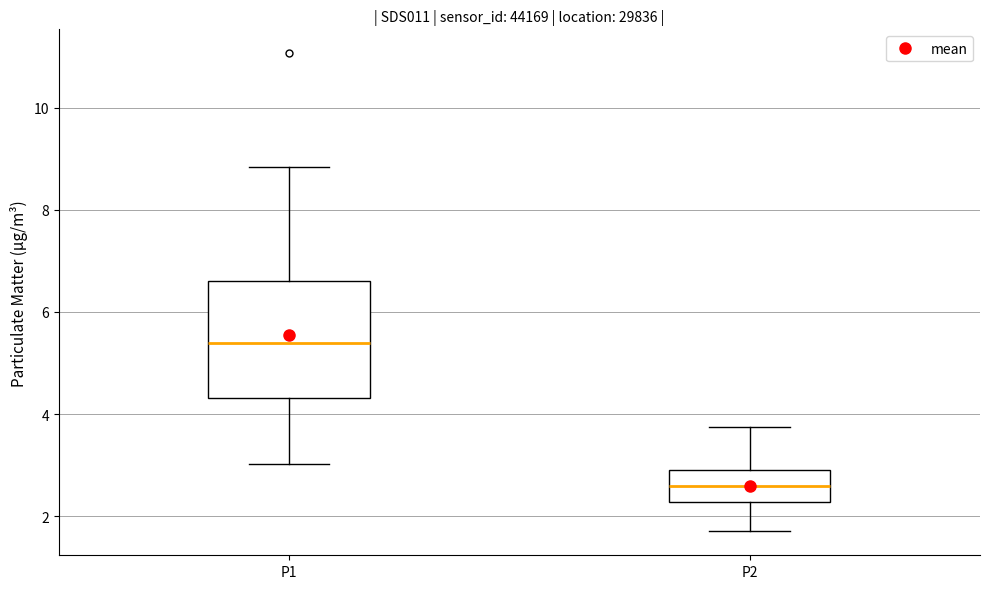

Reading left to right, transcribe this box plot: for each box, give where its median line is, the range the box spans, and where its two whiskers end, as read against the y-axis. The values are not printed on the chart, so give them approximately, as read against the axis.

P1: median 5.4, box 4.4 to 6.6, whiskers 3.0 to 8.8
P2: median 2.6, box 2.2 to 3.0, whiskers 1.8 to 3.8